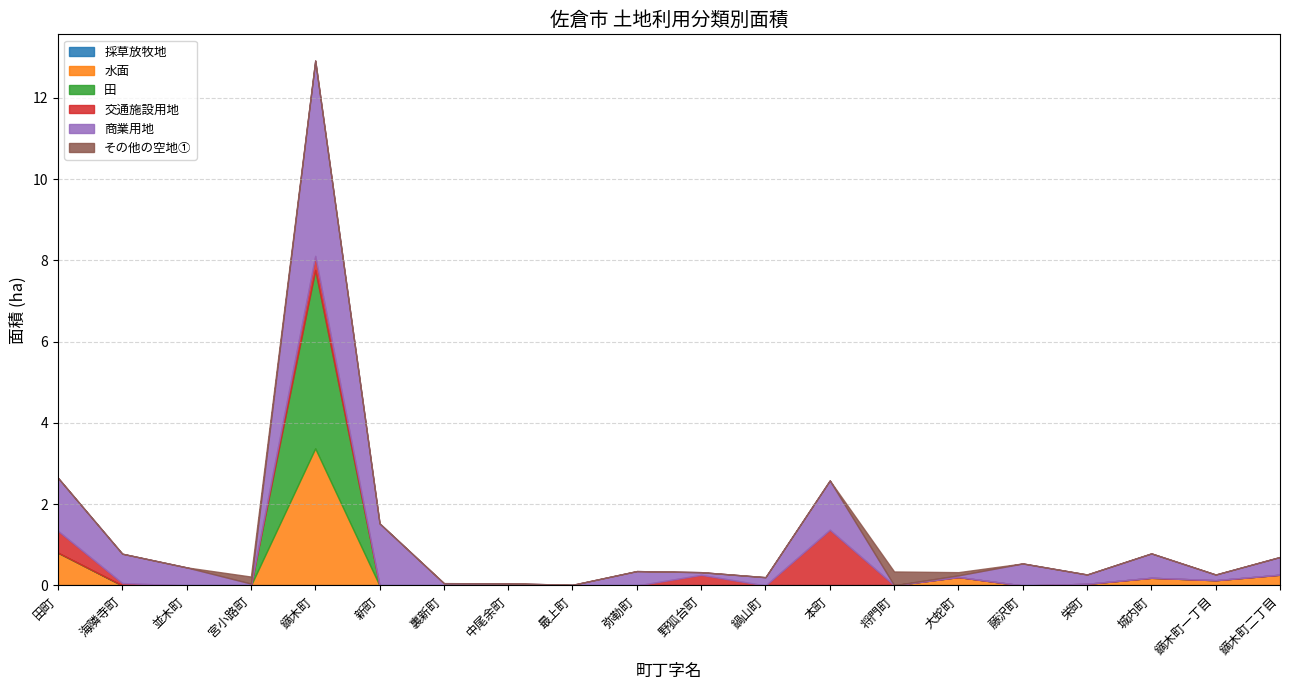

Reading left to right, transcribe all the data shown in this chart.

採草放牧地: 0.0	0.0	0.0	0.0	0.0	0.0	0.0	0.0	0.0	0.0	0.0	0.0	0.0	0.0	0.0	0.0	0.0	0.0	0.0	0.0
水面: 0.8	0.0	0.0	0.0	3.4	0.0	0.0	0.0	0.0	0.0	0.0	0.0	0.0	0.0	0.2	0.0	0.0	0.2	0.1	0.3
田: 0.0	0.0	0.0	0.0	4.4	0.0	0.0	0.0	0.0	0.0	0.0	0.0	0.0	0.0	0.0	0.0	0.0	0.0	0.0	0.0
交通施設用地: 0.5	0.1	0.0	0.0	0.3	0.0	0.0	0.0	0.0	0.0	0.3	0.0	1.4	0.0	0.0	0.0	0.0	0.0	0.0	0.0
商業用地: 1.3	0.7	0.4	0.0	4.8	1.5	0.1	0.1	0.0	0.4	0.1	0.2	1.2	0.0	0.0	0.5	0.2	0.6	0.1	0.4
その他の空地①: 0.0	0.0	0.0	0.2	0.0	0.0	0.0	0.0	0.0	0.0	0.0	0.0	0.0	0.3	0.1	0.0	0.0	0.0	0.0	0.0